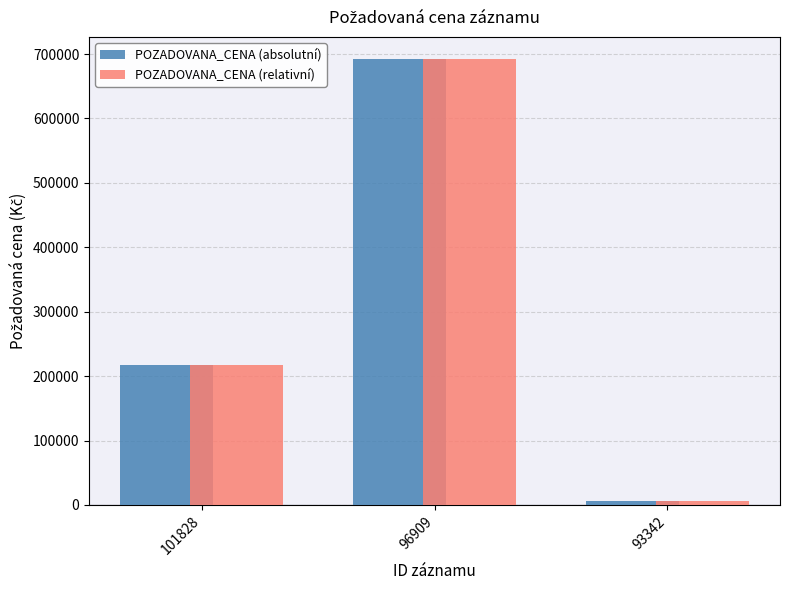

Is it true that POZADOVANA_CENA (absolutní) equals 218000 at 101828?

True